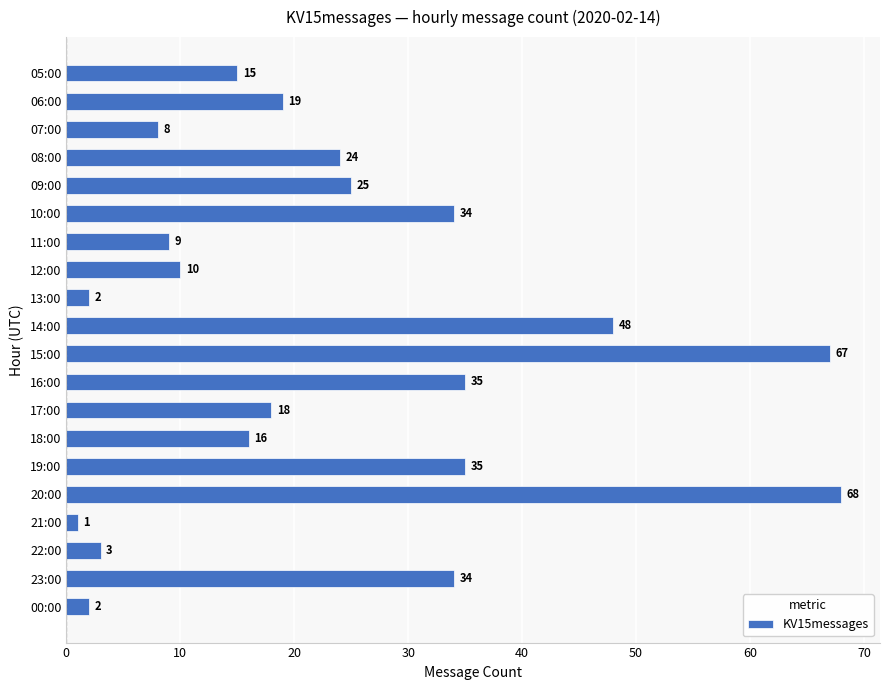

Read the value at 06:00.

19